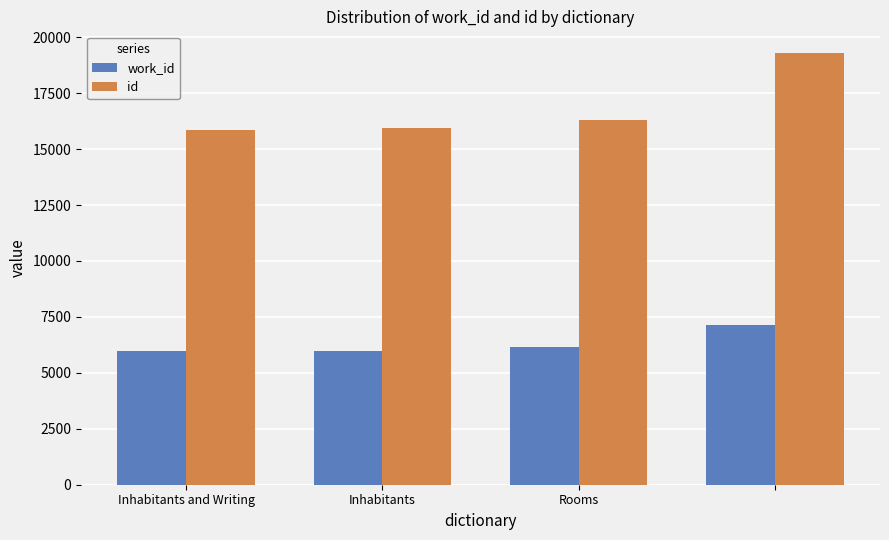

What is the difference between the maximum and minimum values in the id series?

3444